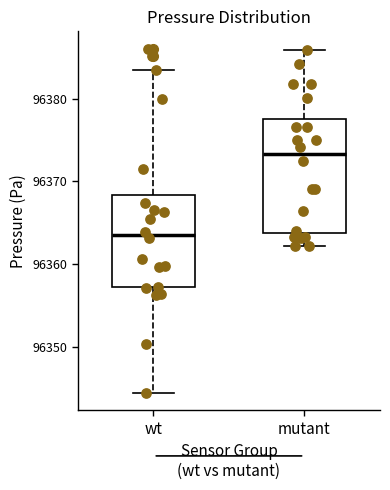

Which box has the lowest median line?

wt